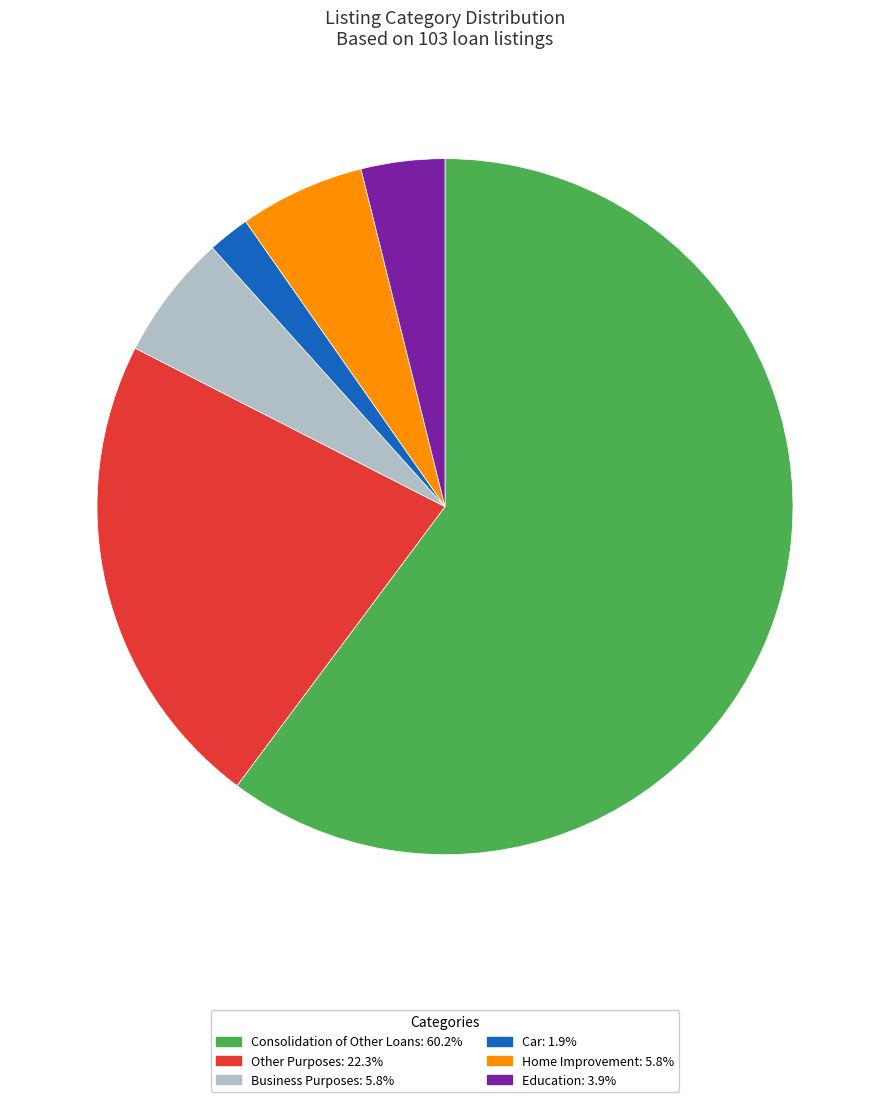

Does any single category account for the majority?

Yes